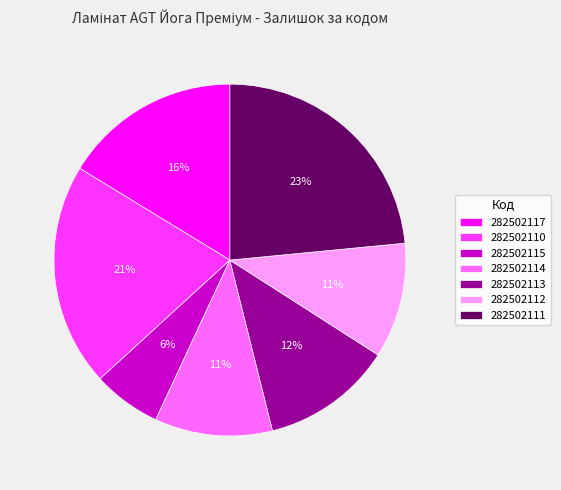

To the nearest percent, what is the average slice percentage?

14%